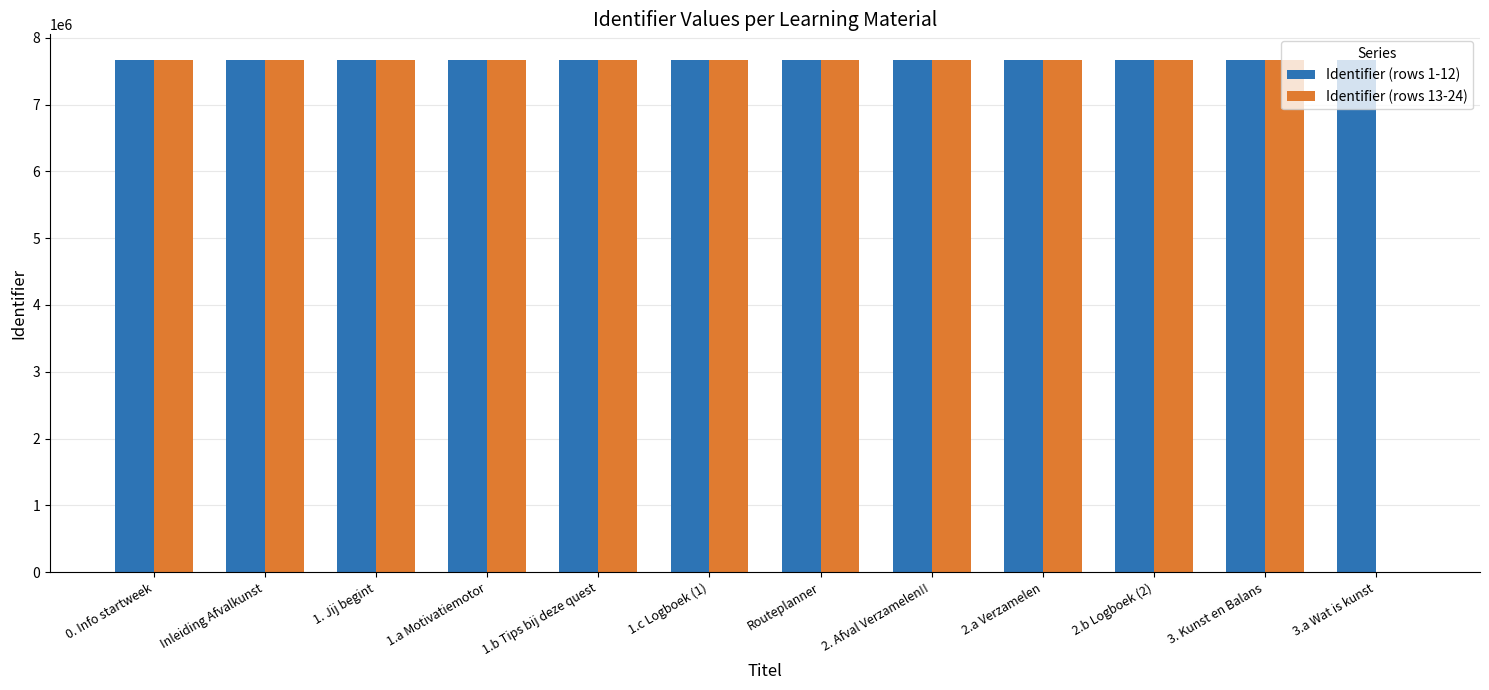

What is the total value across all series at 3.a Wat is kunst?

7667343